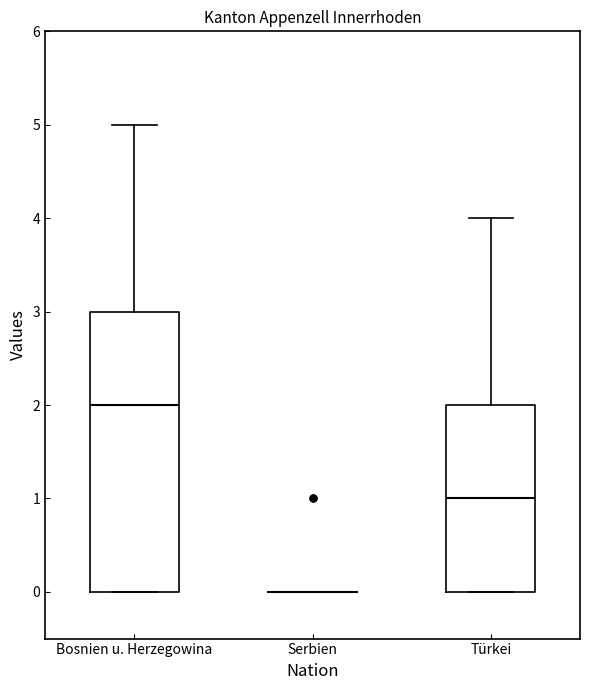

Reading left to right, read every box against the y-axis: the position of its median line, the range the box covers, and the ends of its whiskers. The values are not printed on the chart, so give them approximately, as read against the axis.

Bosnien u. Herzegowina: median 2, box 0 to 3, whiskers 0 to 5
Serbien: box collapsed to a line at 0, whiskers 0 to 0
Türkei: median 1, box 0 to 2, whiskers 0 to 4